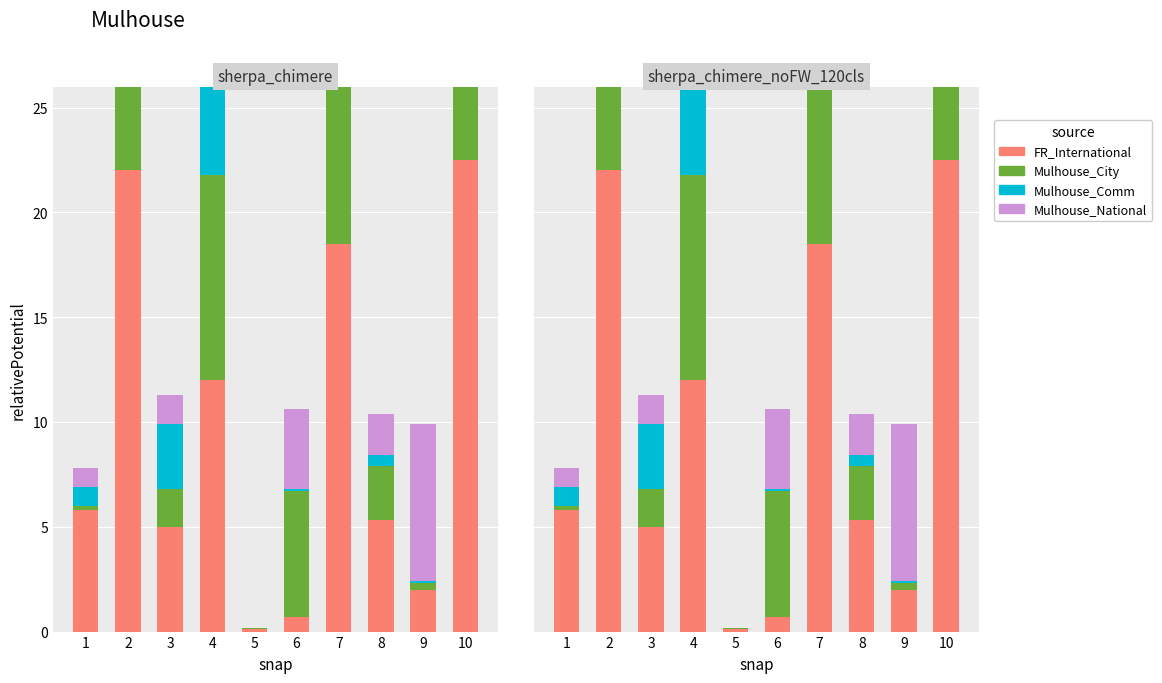

True or false: Mulhouse_National has a value of 0.6 at 3.

False